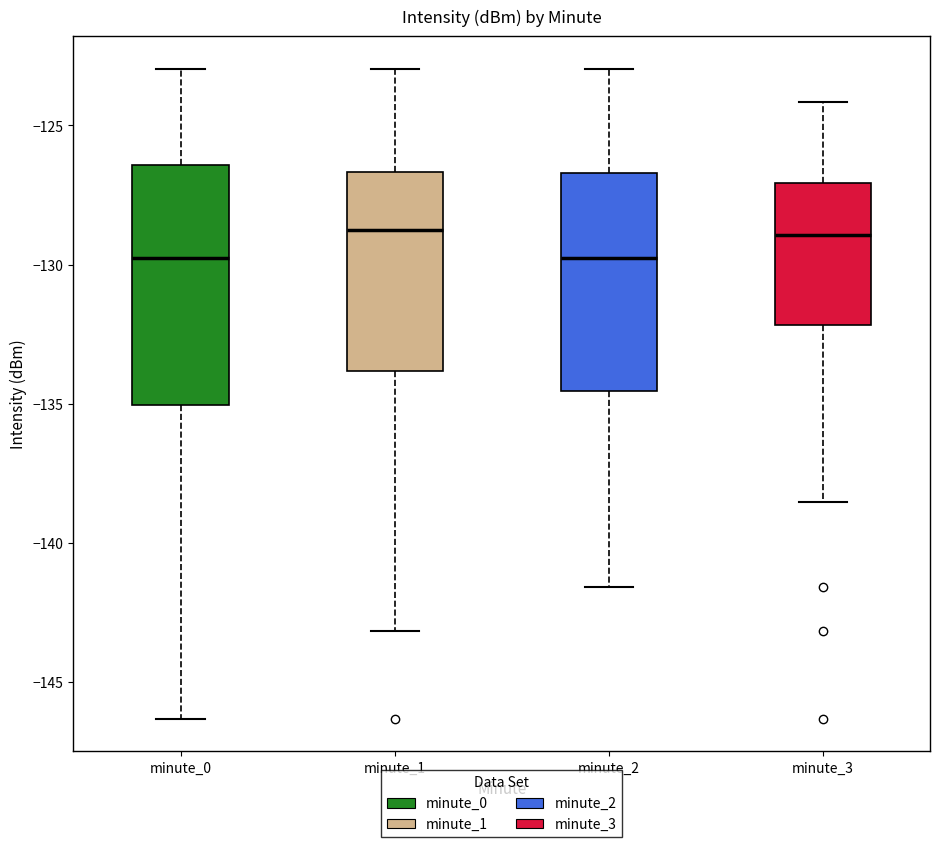

Which box is the tallest, from its lower edge to its upper edge?

minute_0